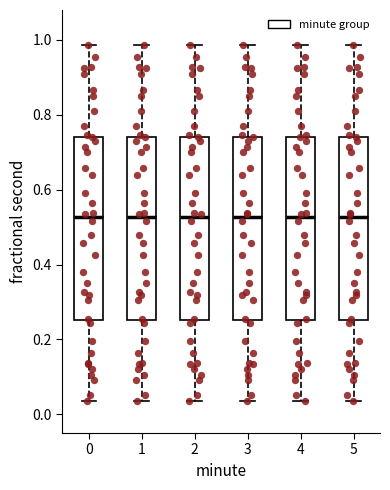

Reading left to right, transcribe this box plot: for each box, give where its median line is, the range the box spans, and where its two whiskers end, as read against the y-axis. The values are not printed on the chart, so give them approximately, as read against the axis.

0: median 0.52, box 0.26 to 0.74, whiskers 0.04 to 0.98
1: median 0.52, box 0.26 to 0.74, whiskers 0.04 to 0.98
2: median 0.52, box 0.26 to 0.74, whiskers 0.04 to 0.98
3: median 0.52, box 0.26 to 0.74, whiskers 0.04 to 0.98
4: median 0.52, box 0.26 to 0.74, whiskers 0.04 to 0.98
5: median 0.52, box 0.26 to 0.74, whiskers 0.04 to 0.98